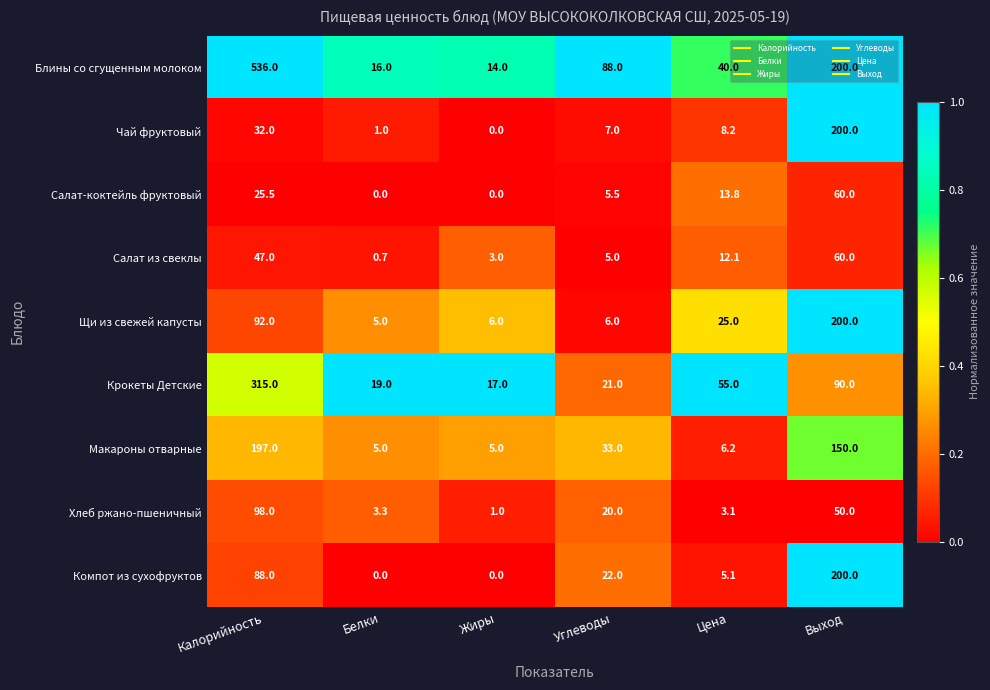

What is the minimum value for Крокеты Детские?

17.0